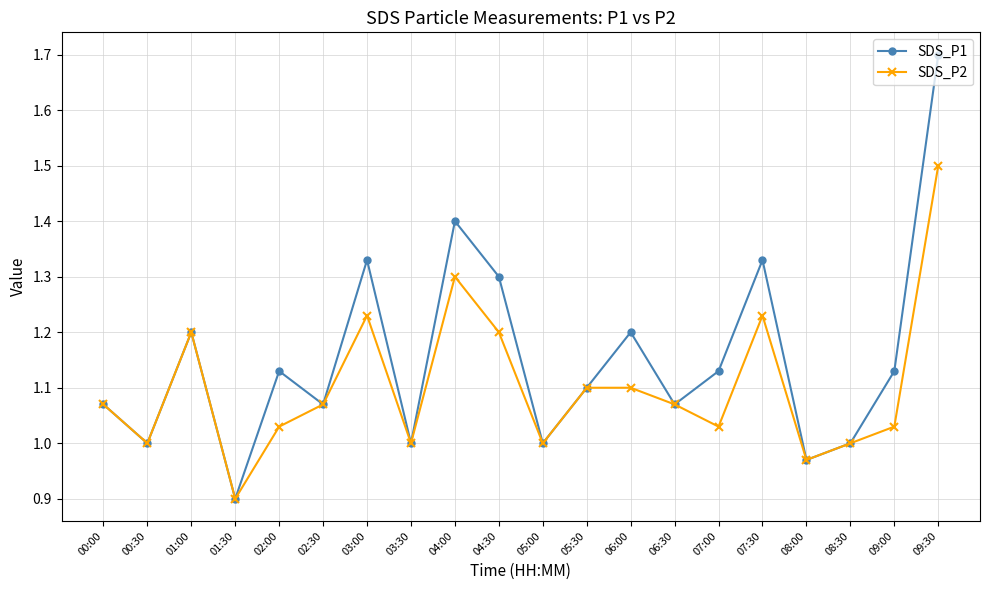

The value of SDS_P1 at 07:30 is 1.3. True or false?

True